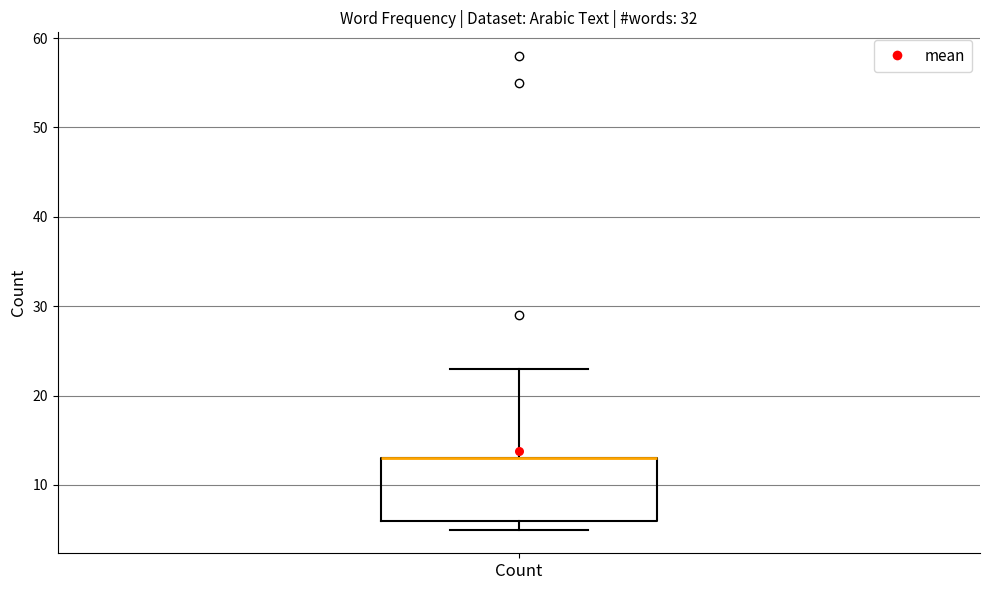

Transcribe this box plot: give where the median line is, the range the box spans, and where the two whiskers end, as read against the y-axis. The values are not printed on the chart, so give them approximately, as read against the axis.

median 13 (drawn on the box's upper edge), box 6 to 13, whiskers 5 to 23